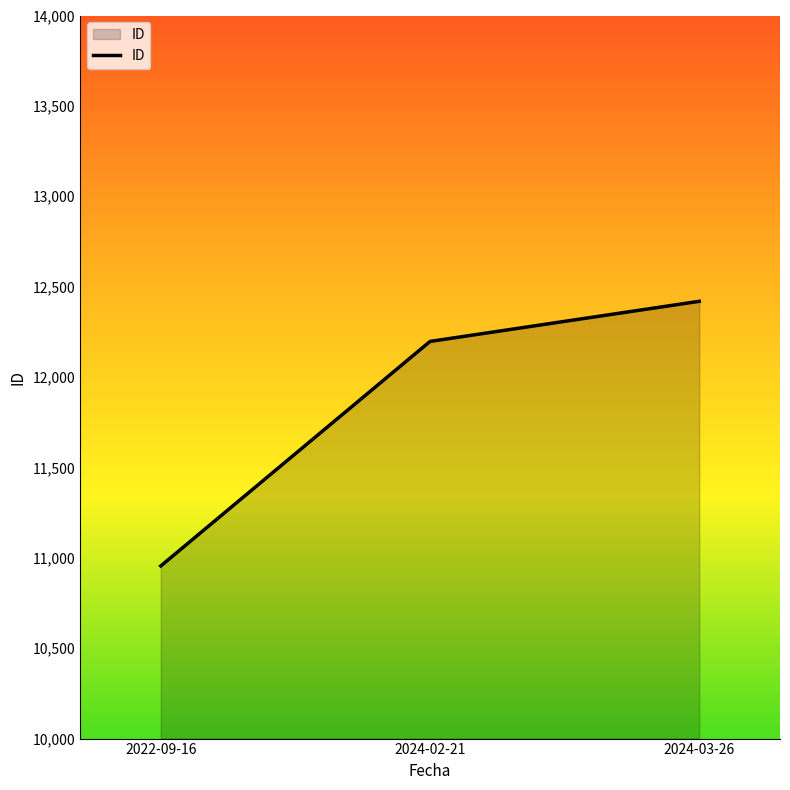

What is the maximum value shown in the chart?

12419